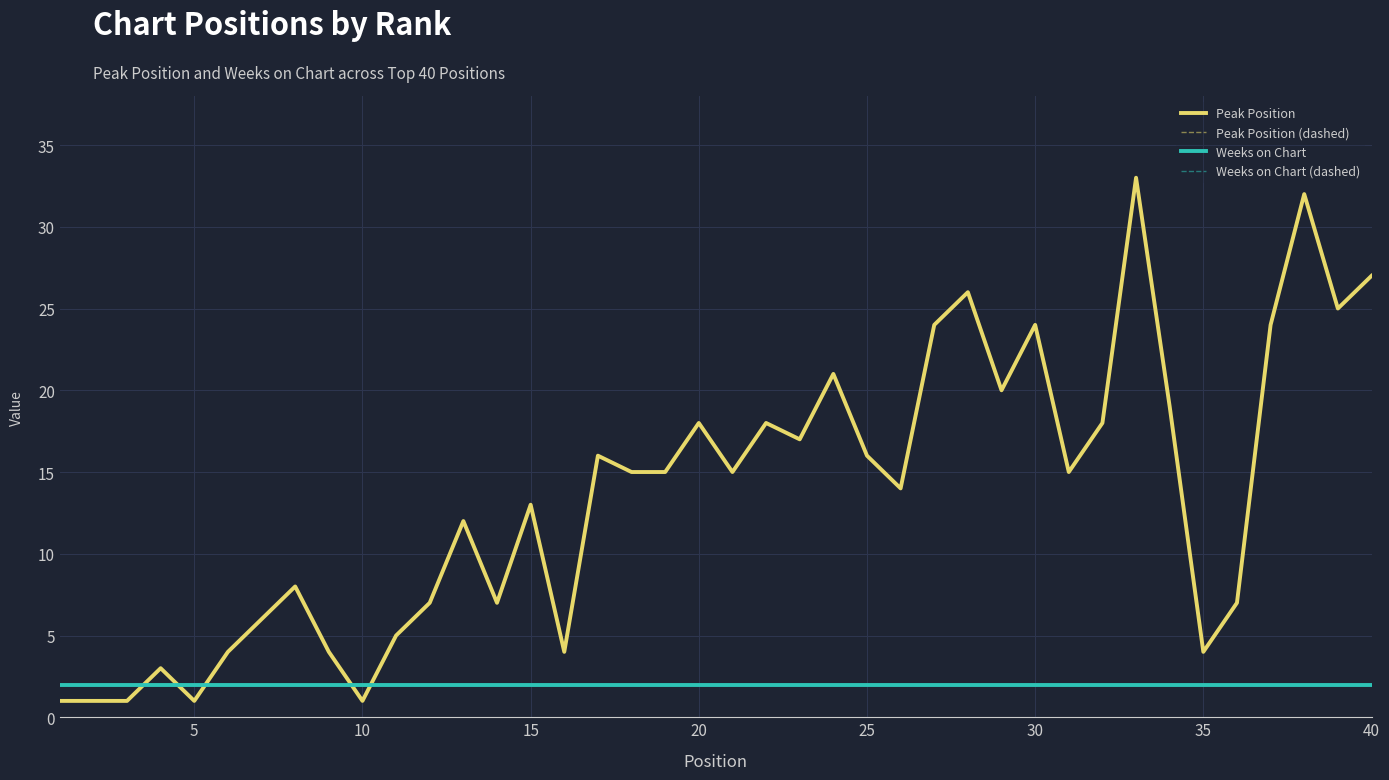

Is this an area chart (filled region under the line)?

No